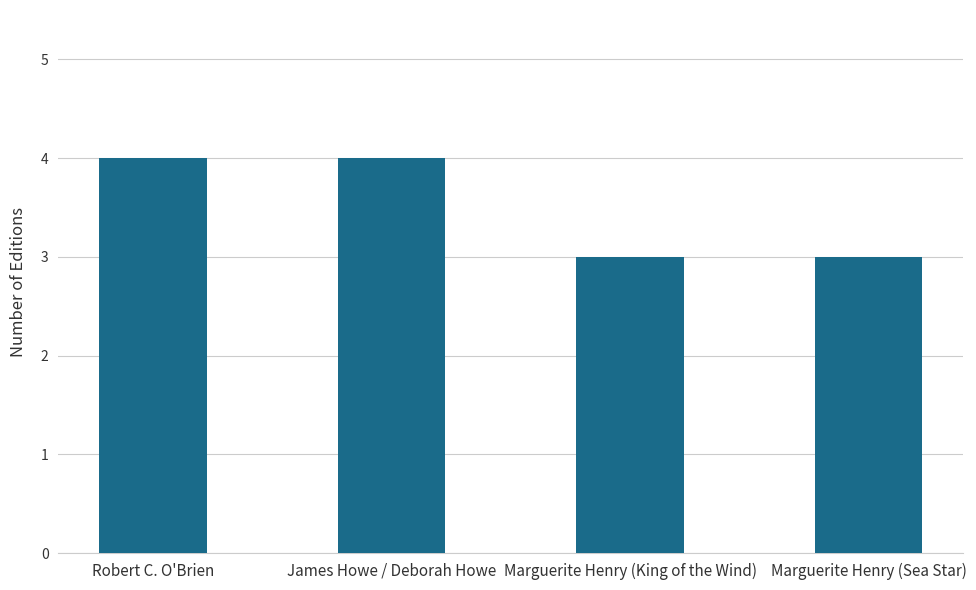

What position from the left is Robert C. O'Brien?

1